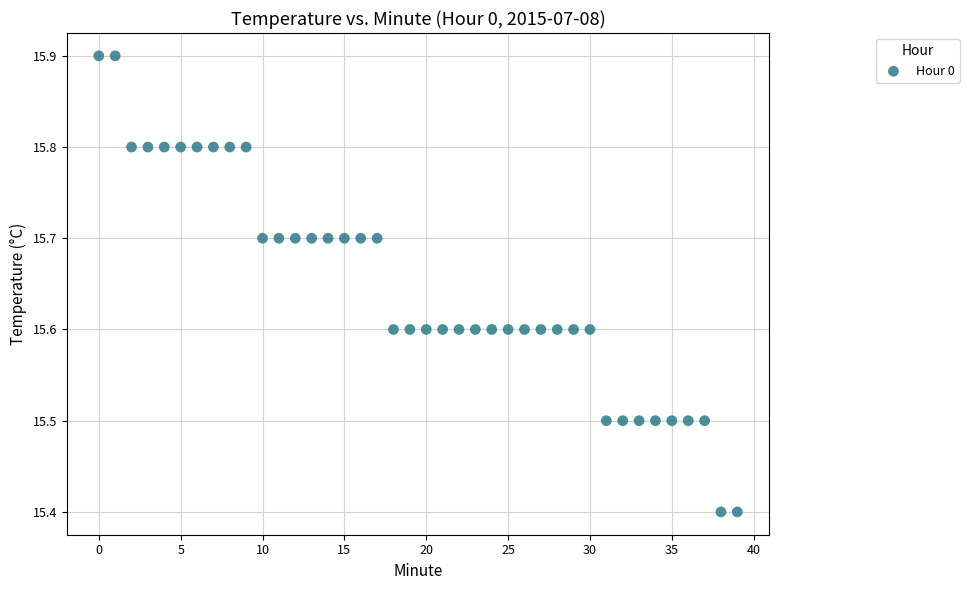

What is the range of Y values (max minus min)?

0.5